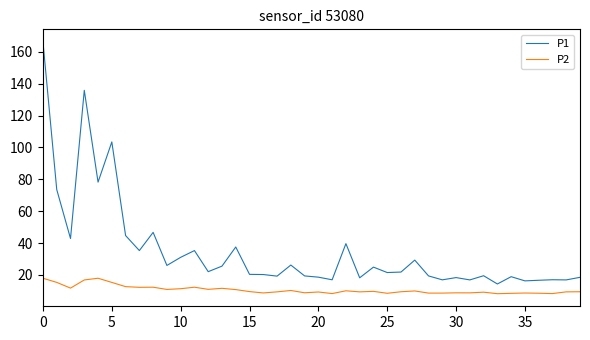

Which series has the largest total across all categories?

P1